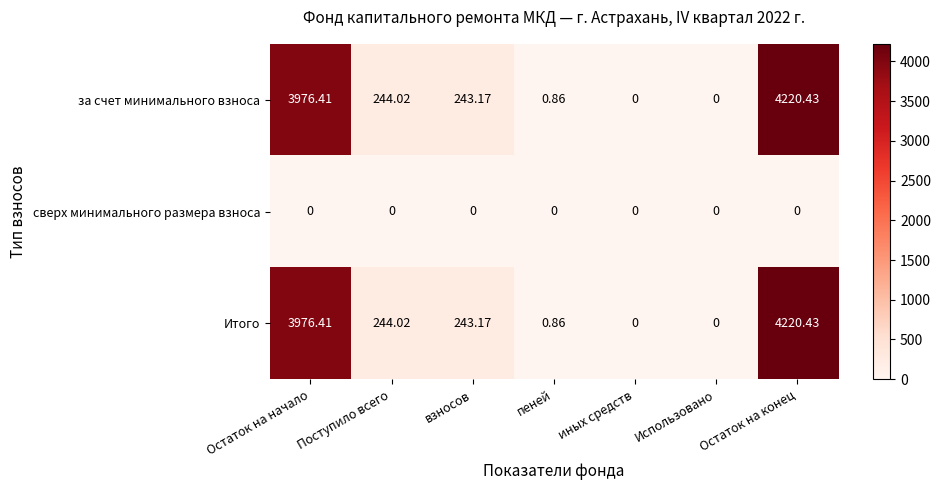

Which category has the highest value across all series?

Остаток на конец